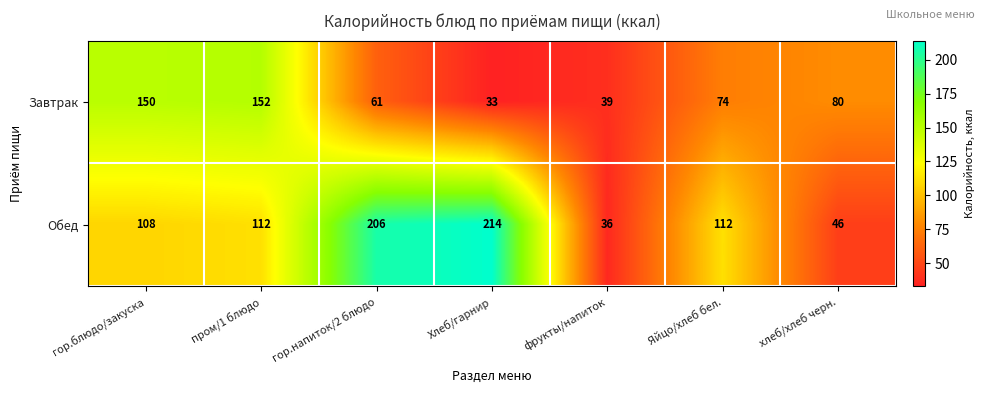

Count the number of categories in the chart.

7